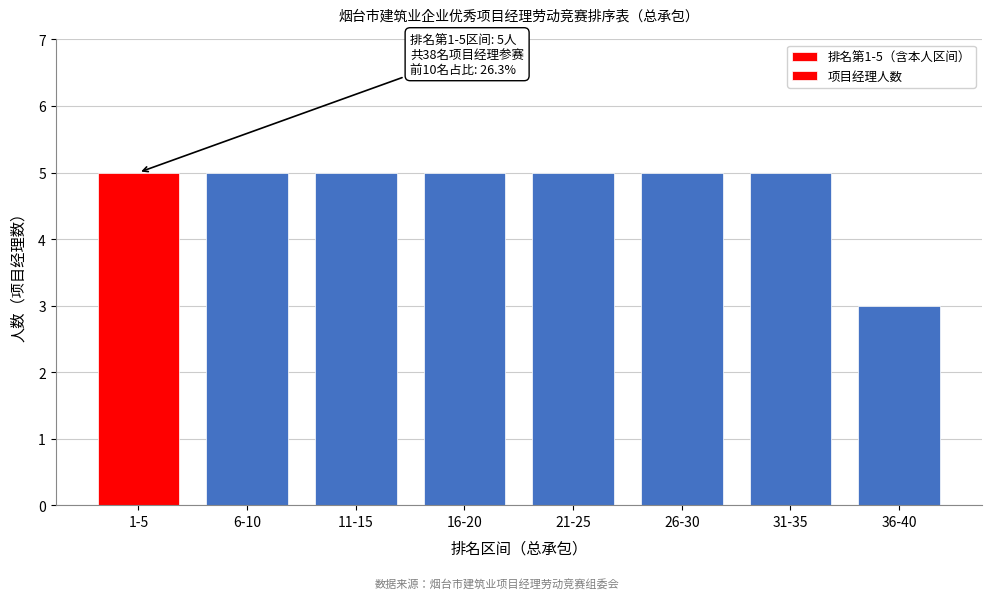

Reading right to left, extract all data points from this chart.

36-40=3	31-35=5	26-30=5	21-25=5	16-20=5	11-15=5	6-10=5	1-5=5